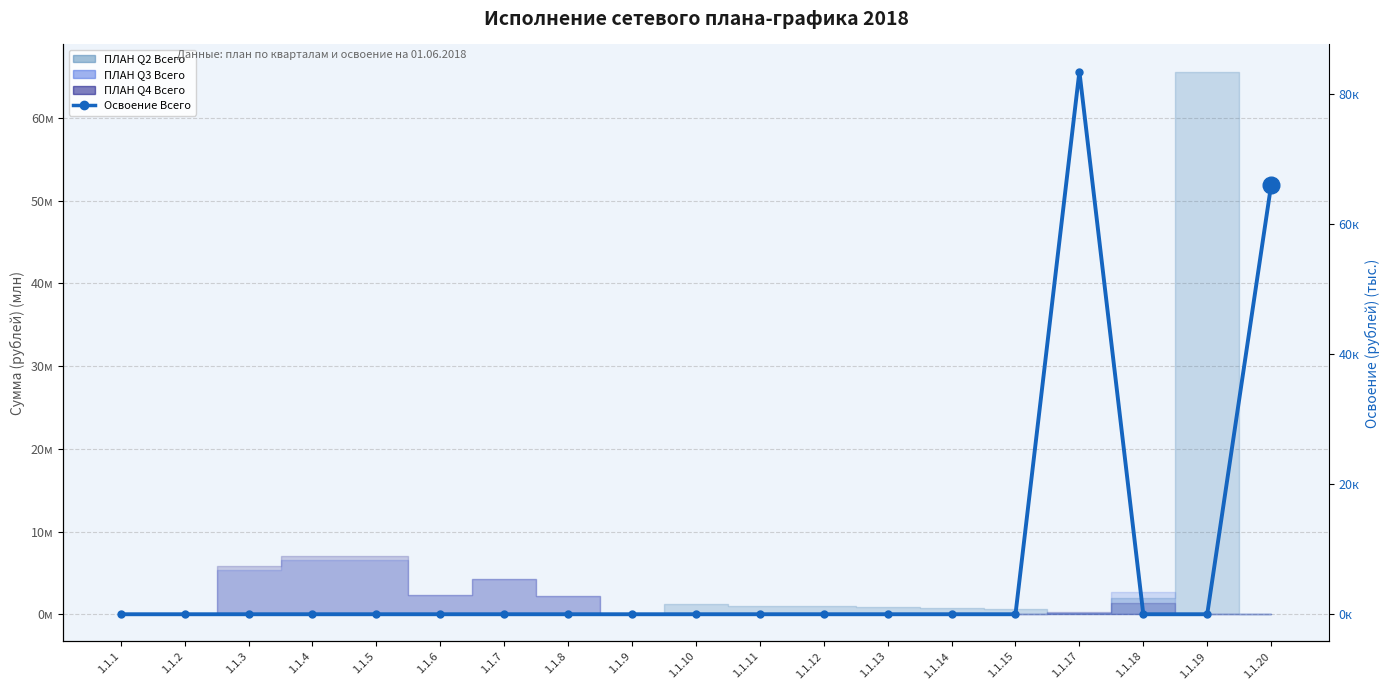

What is the change in value from 1.1.1 to 1.1.20?

+66.0